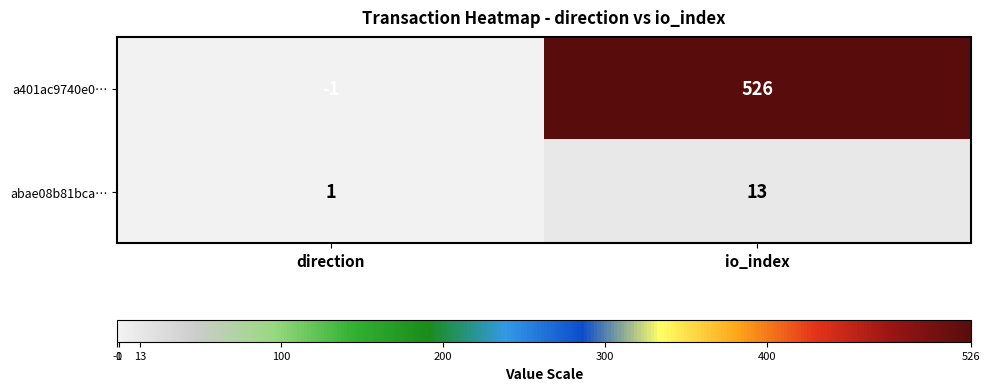

The value of abae08b81bca… at io_index is 13. True or false?

True